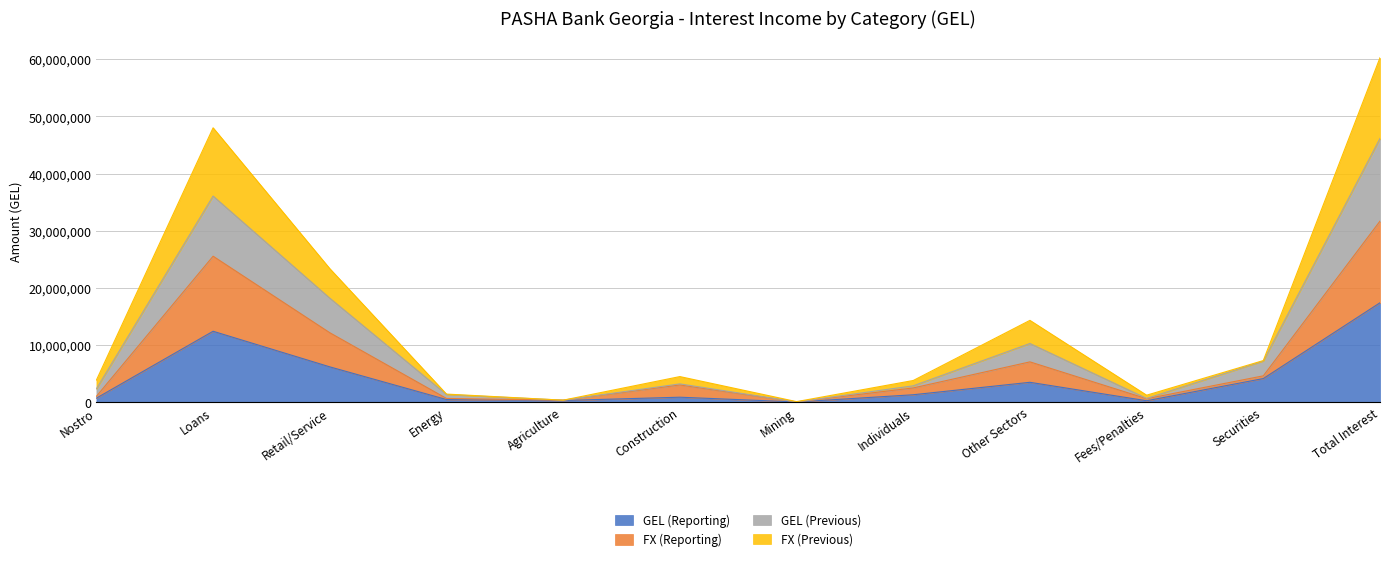

What is the total value across all series at Loans?

48001185.8